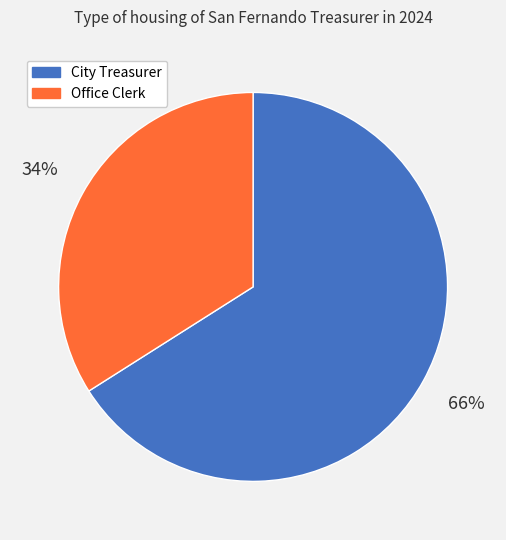

Is the sum of City Treasurer and Office Clerk greater than half?

Yes